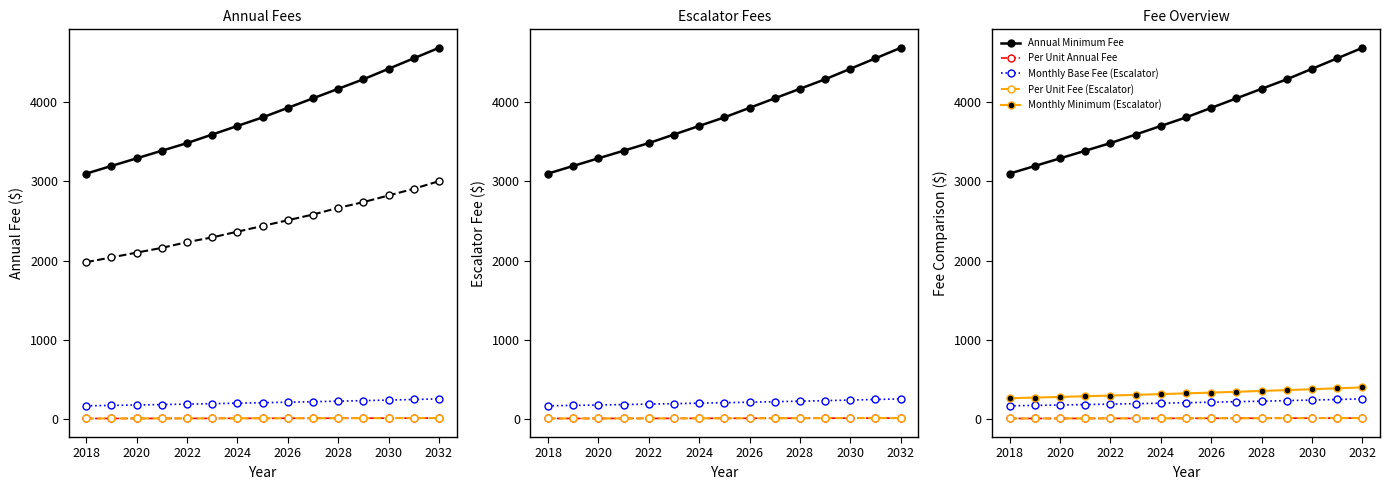

Is this an area chart (filled region under the line)?

No